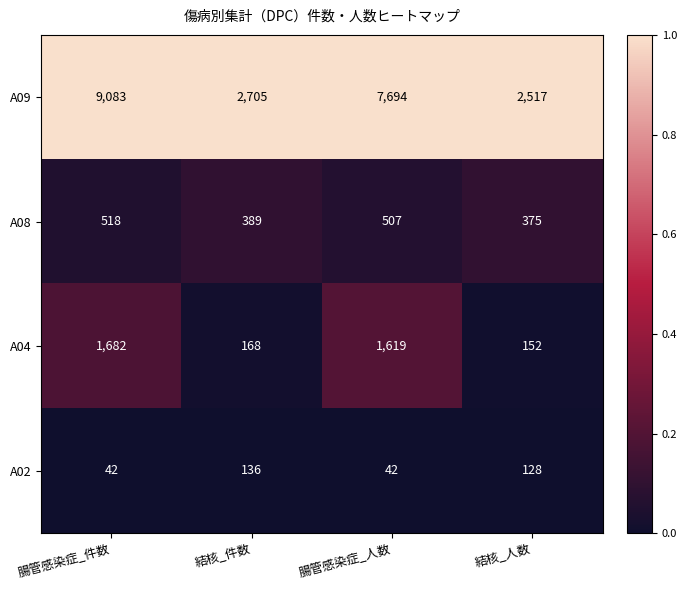

The value of A02 at 腸管感染症_件数 is 42. True or false?

True